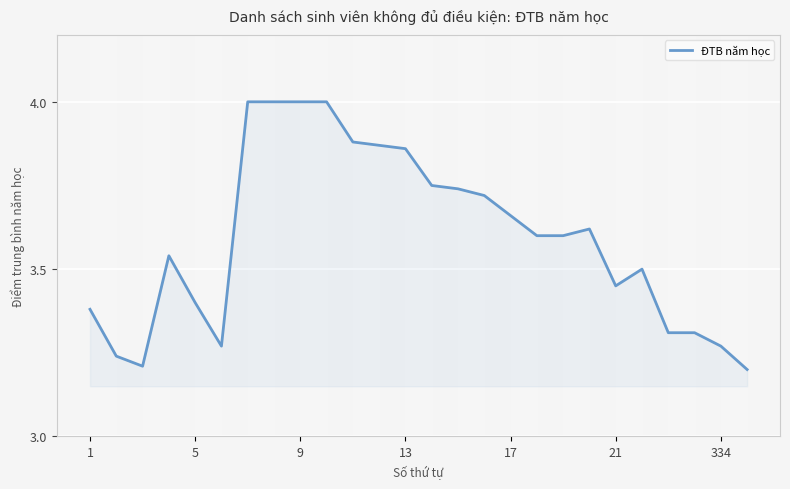

Reading right to left, transcribe all the data shown in this chart.

3.2	3.3	3.3	3.3	3.5	3.5	3.6	3.6	3.6	3.7	3.7	3.7	3.8	3.9	3.9	3.9	4.0	4.0	4.0	4.0	3.3	3.4	3.5	3.2	3.2	3.4